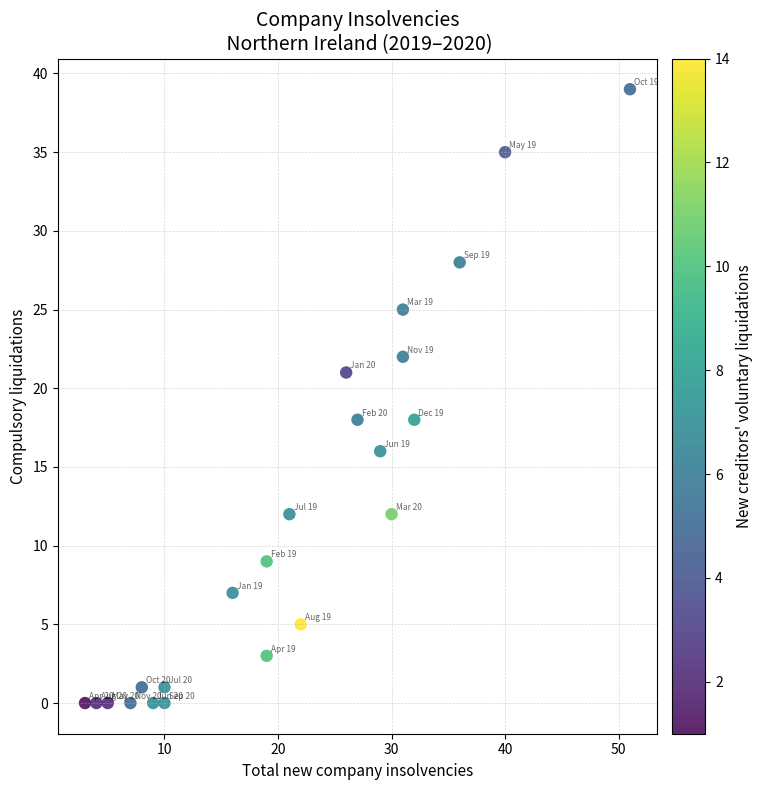

What is the range of Y values (max minus min)?

39